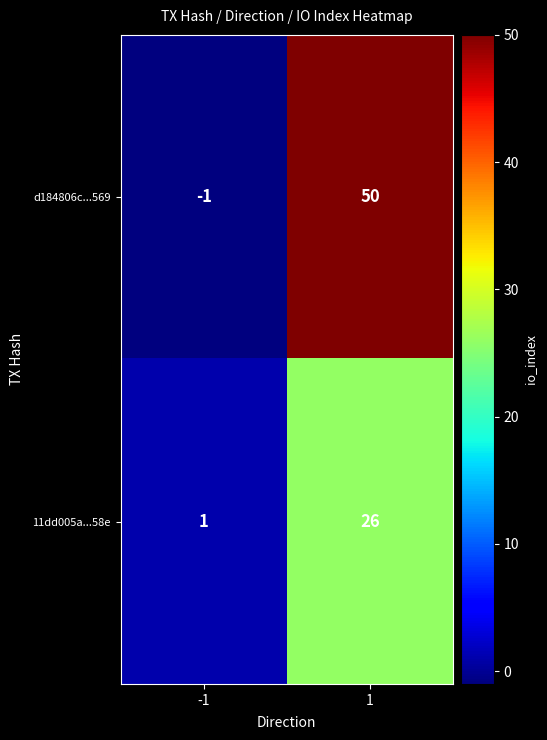

What is the difference between the 11dd005a...58e values at 1 and -1?

25